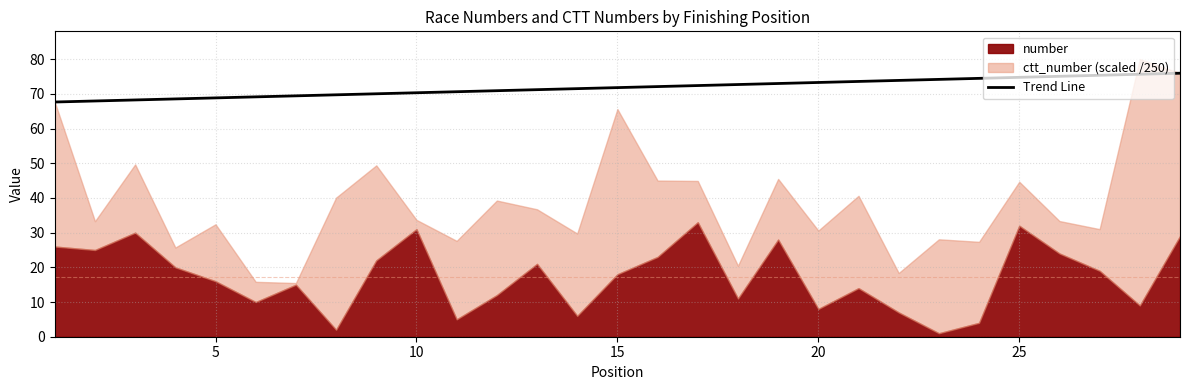

How many values are below 71?

12